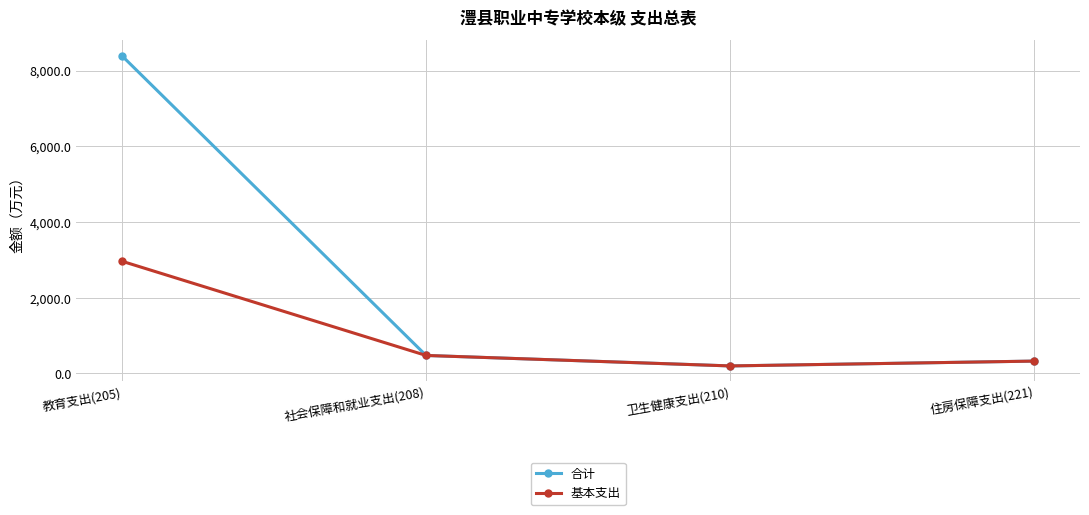

What is the difference between the second highest and second lowest values in the 基本支出 series?

149.0